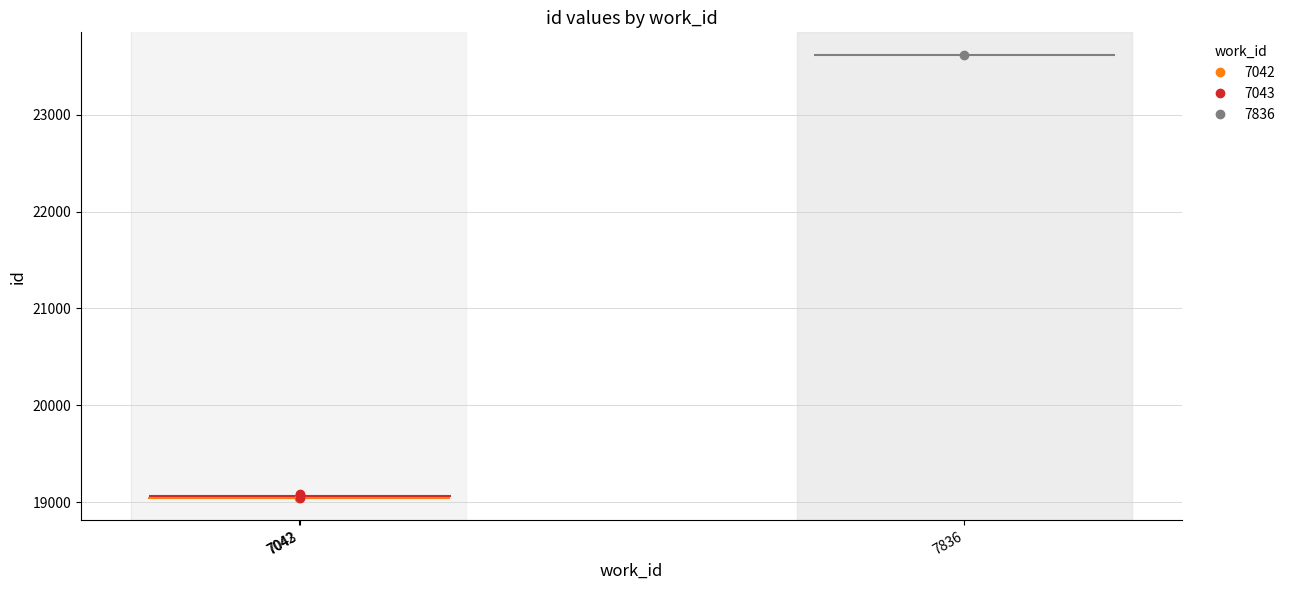

What is the value of the work_id point at the 2nd from the left?

7043